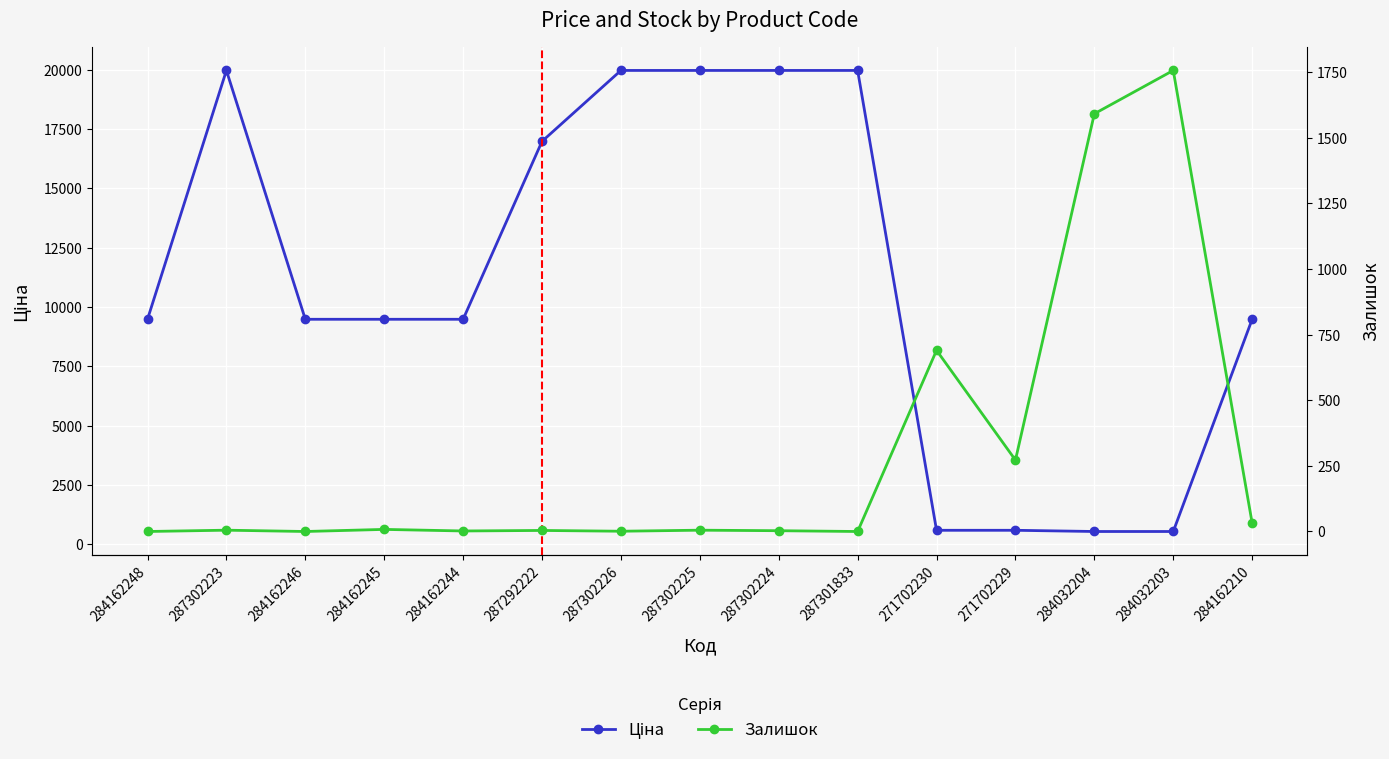

Is the value of Ціна at 271702229 greater than the value of Залишок at 284162248?

Yes